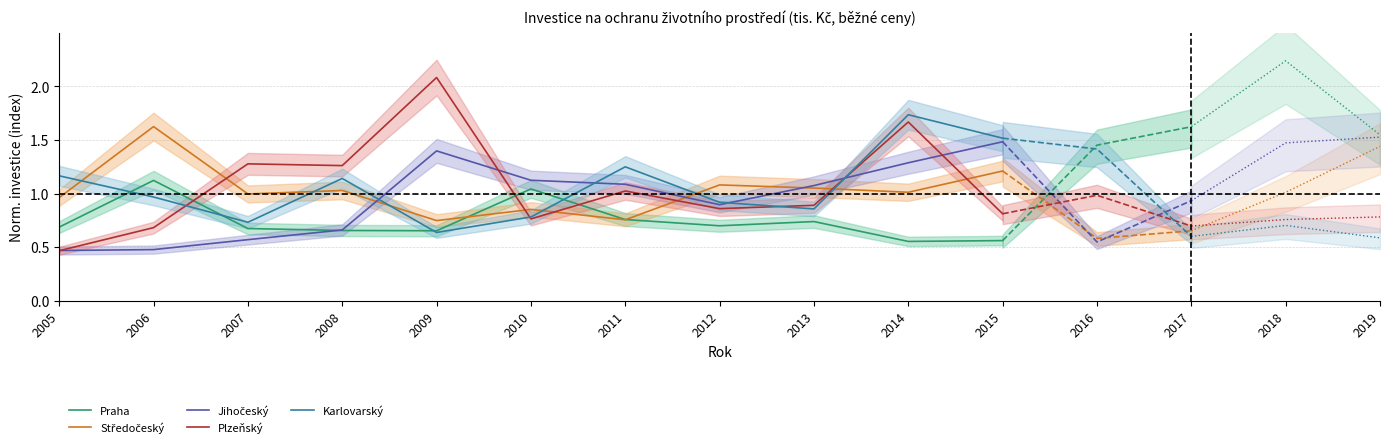

What is the value of the Jihočeský point at the 3rd from the left?

0.6